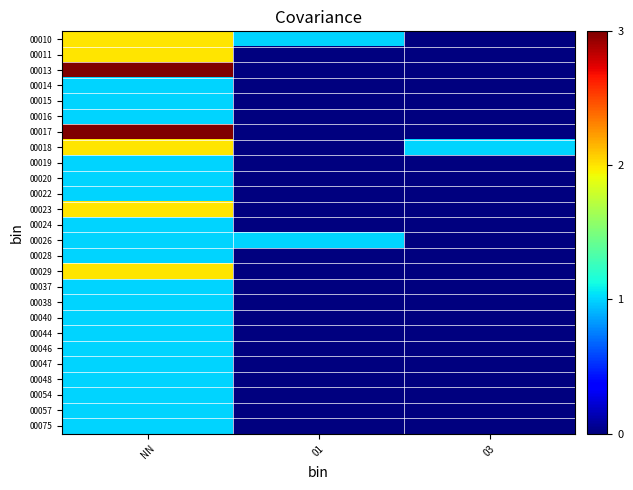

What is the greatest value displayed?

3